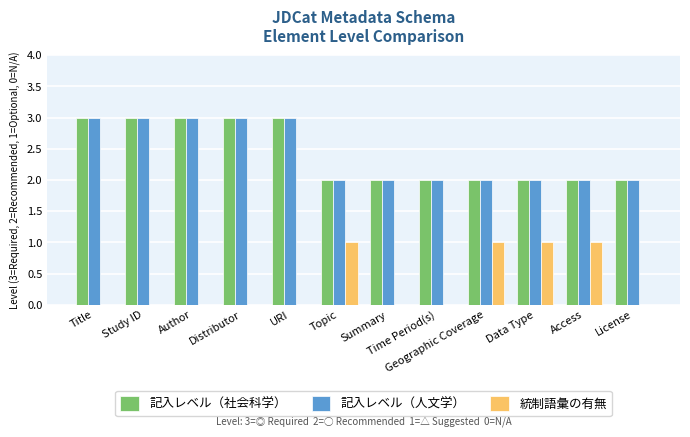

Is the value of 統制語彙の有無 at Study ID greater than the value of 記入レベル（社会科学） at Data Type?

No